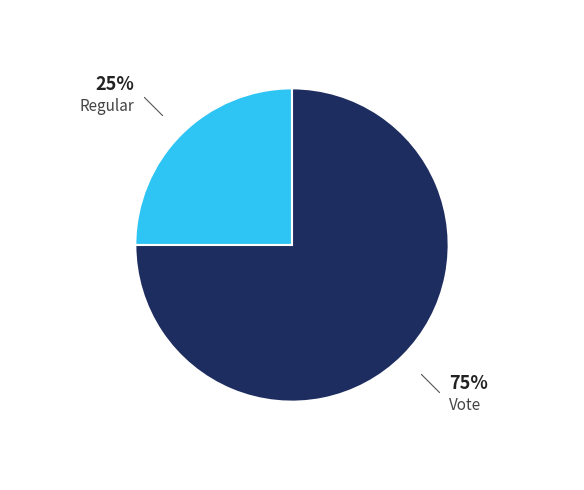

To the nearest percent, what is the average slice percentage?

50%